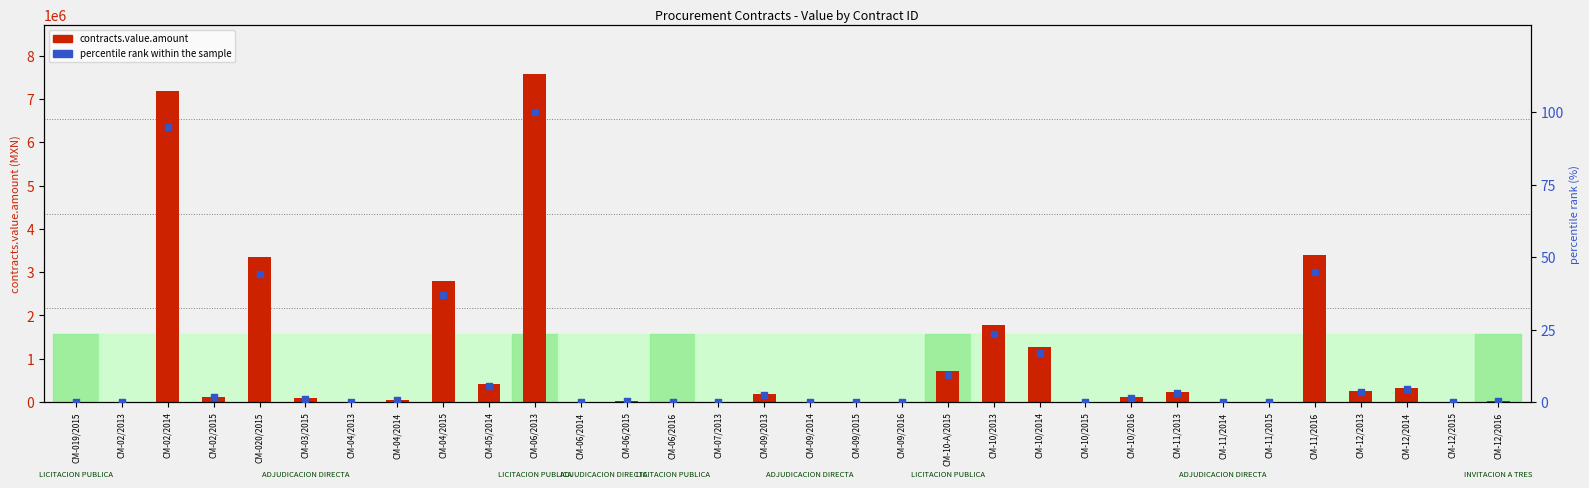

What are all the series names shown in the legend?

contracts.value.amount, percentile rank within the sample